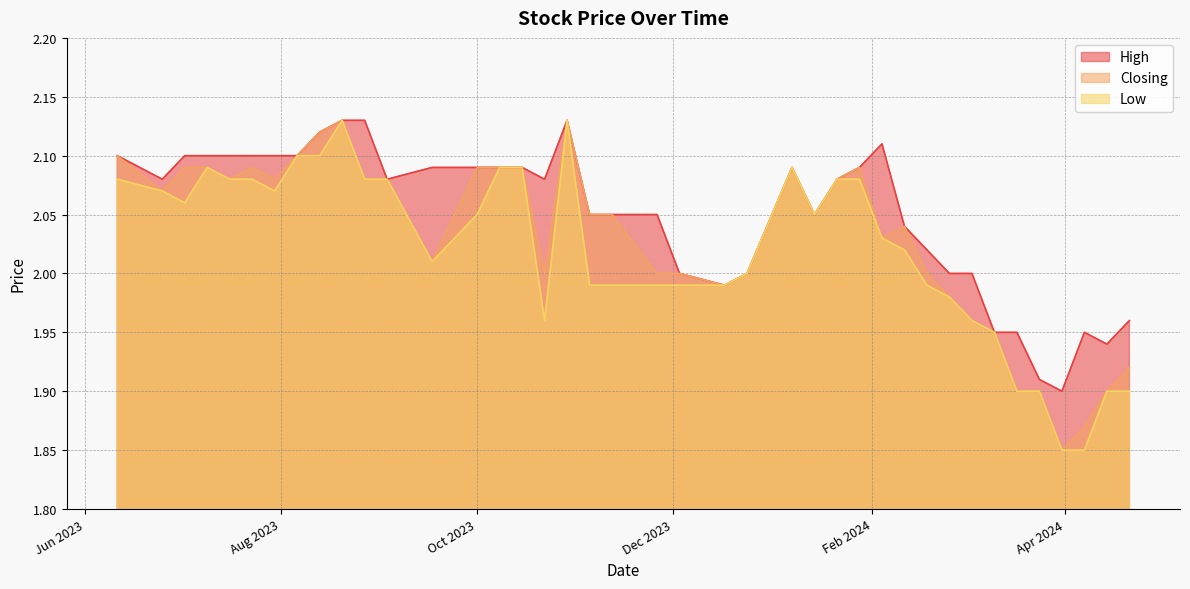

Which series has the largest total across all categories?

High